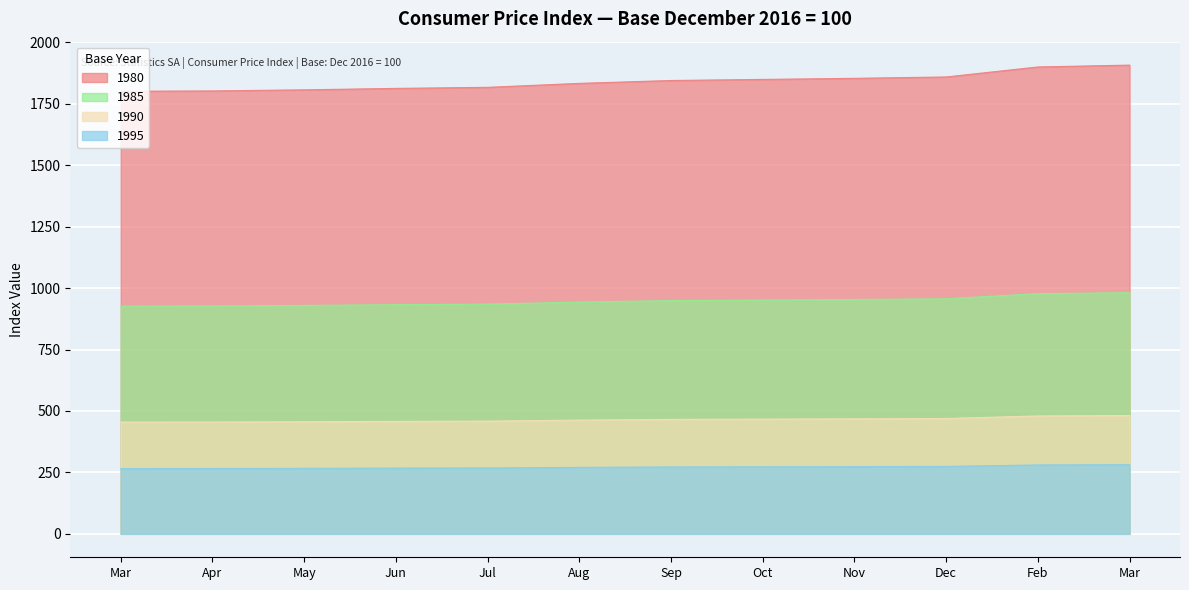

Reading left to right, transcribe all the data shown in this chart.

1980: 1800.7	1802.1	1806.5	1812.4	1816.7	1832.8	1844.5	1848.9	1853.3	1858.9	1899.6	1907.1
1985: 926.4	927.2	929.4	932.4	934.7	943.0	949.0	951.2	953.5	956.4	977.3	981.2
1990: 454.7	455.0	456.1	457.6	458.7	462.8	465.8	466.9	468.0	469.4	479.7	481.5
1995: 265.8	266.0	266.6	267.5	268.2	270.5	272.3	272.9	273.6	274.4	280.4	281.5